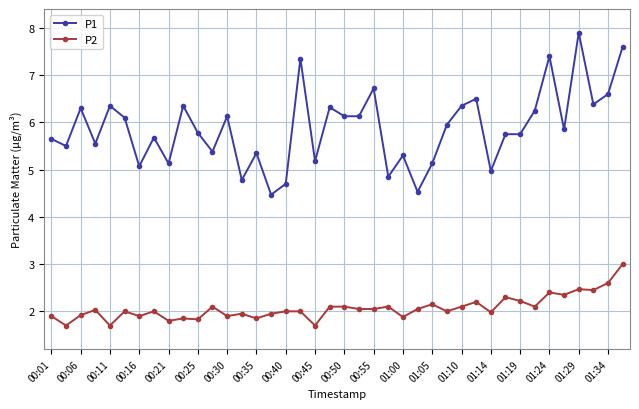

Which series has the largest total across all categories?

P1